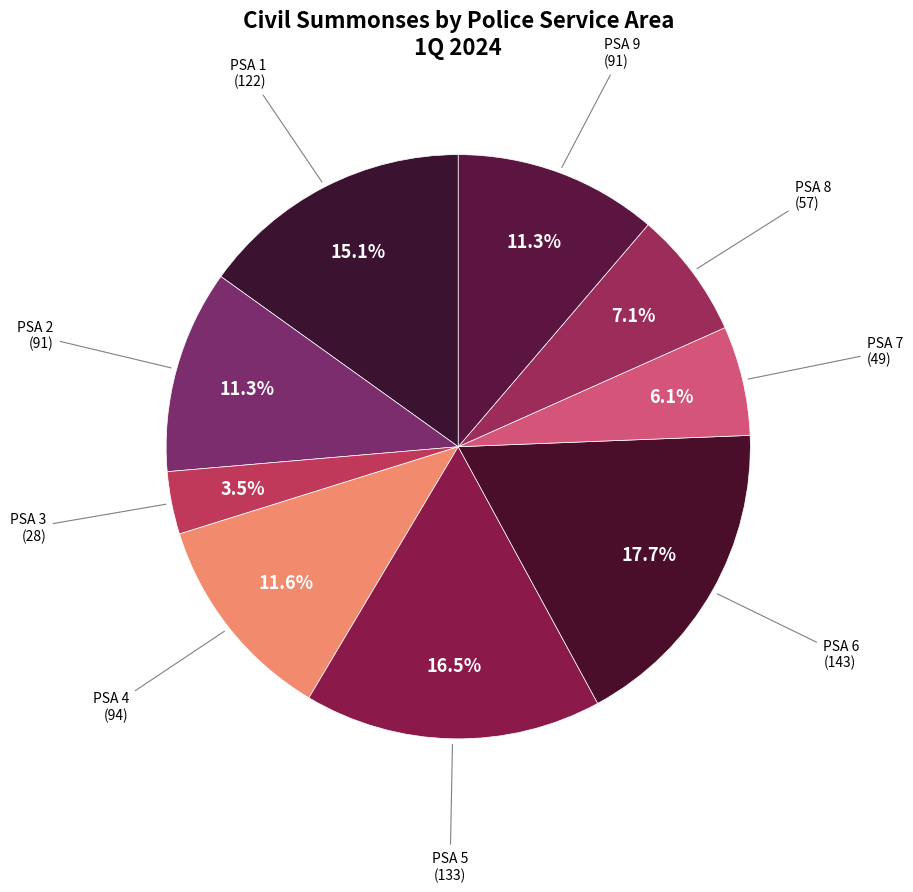

What is the ratio of the value at PSA 1 to the value at PSA 4?

1.3